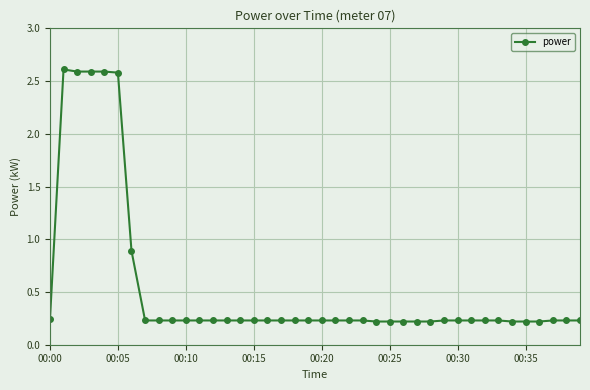

What is the greatest value displayed?

2.6